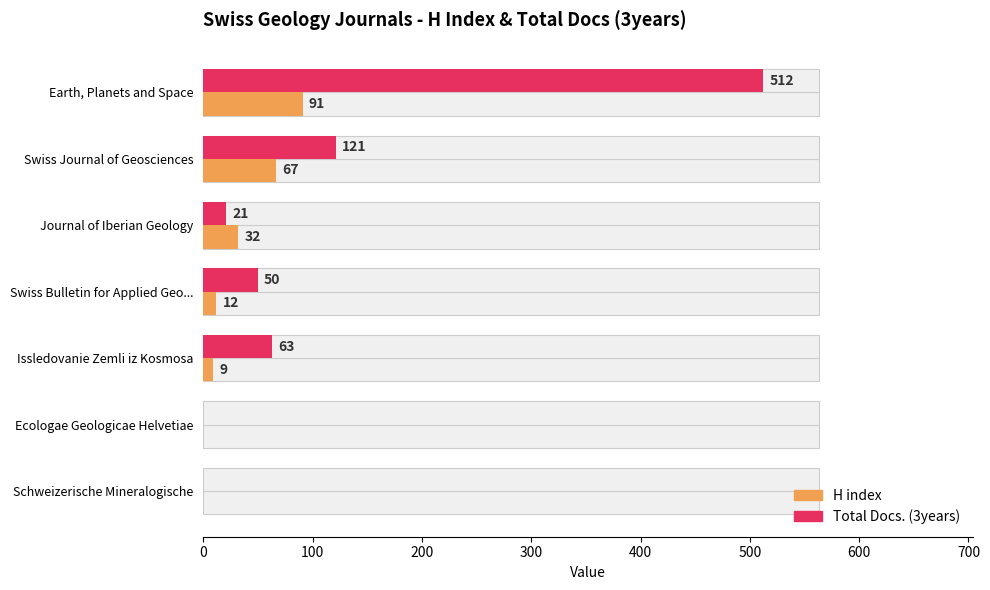

How many distinct data groups are displayed?

2